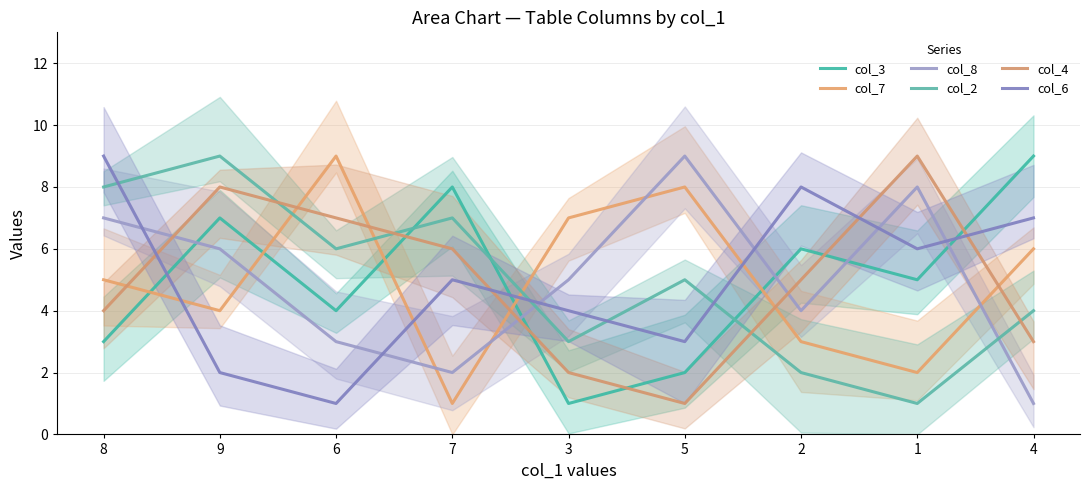

What is the minimum value for col_2?

1